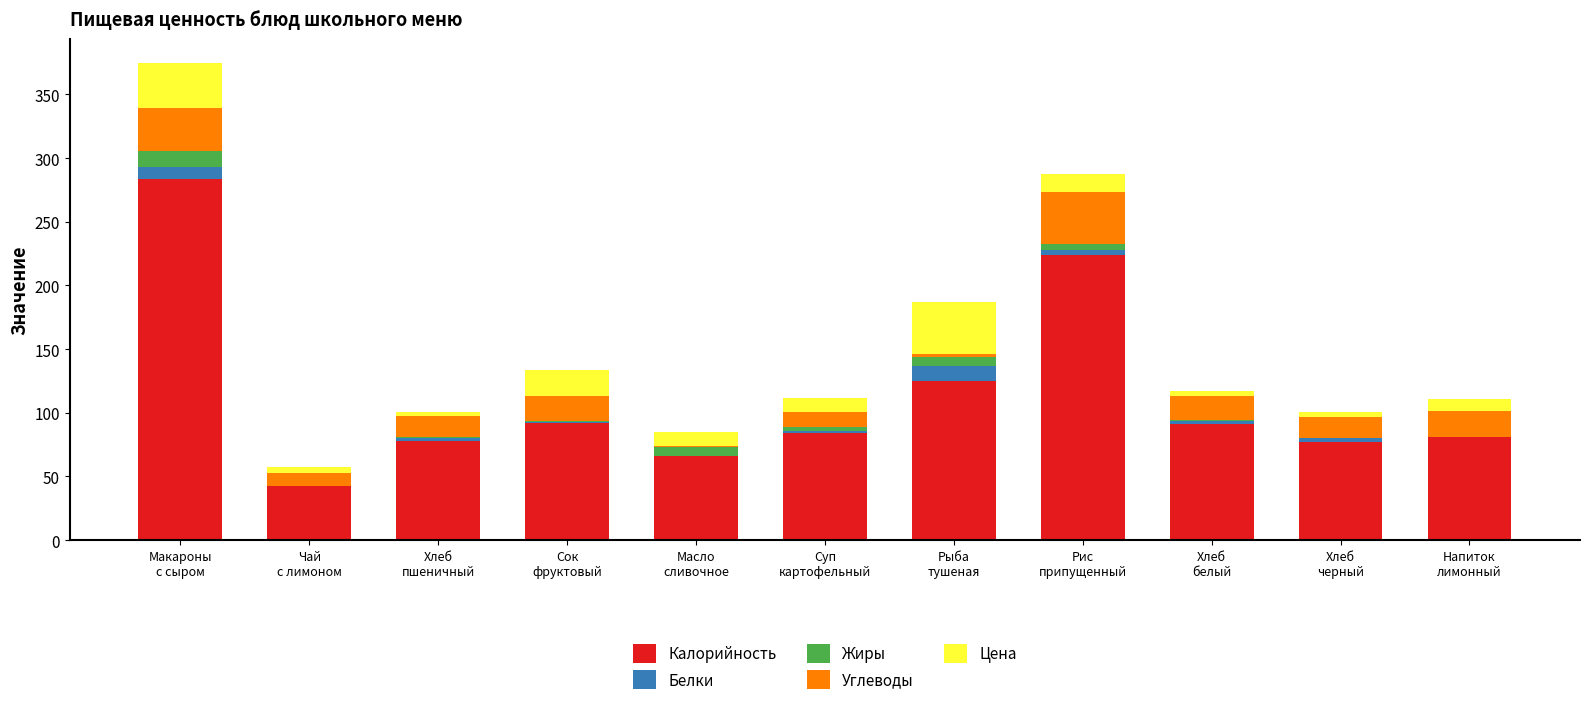

Does the chart contain stacked bars?

Yes